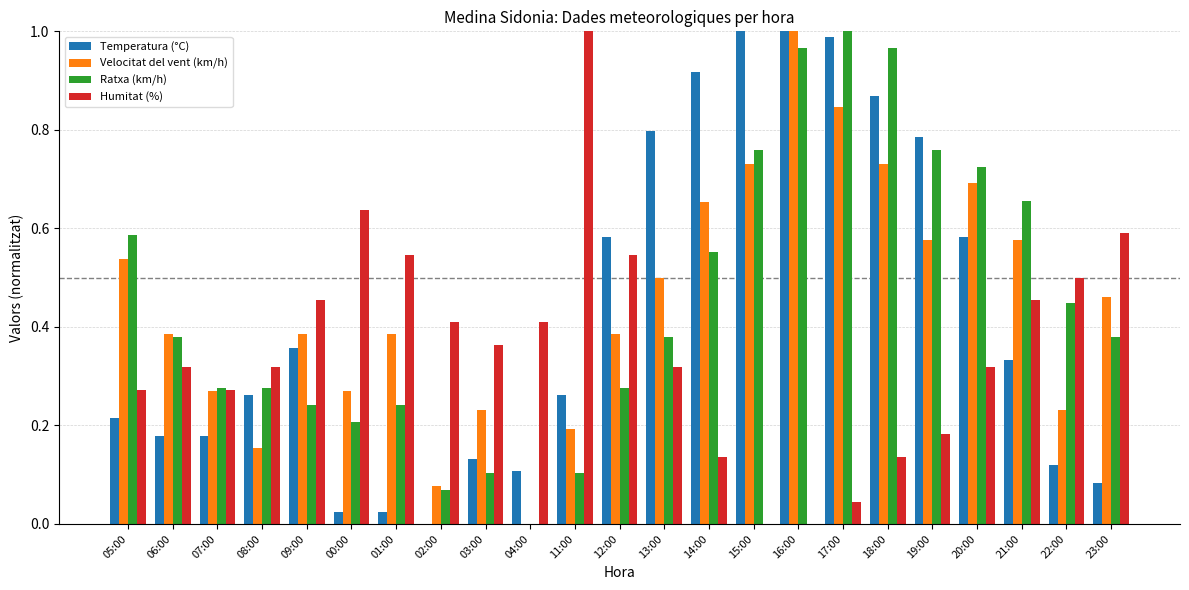

Which series changed the most between 05:00 and 04:00?

Ratxa (km/h)